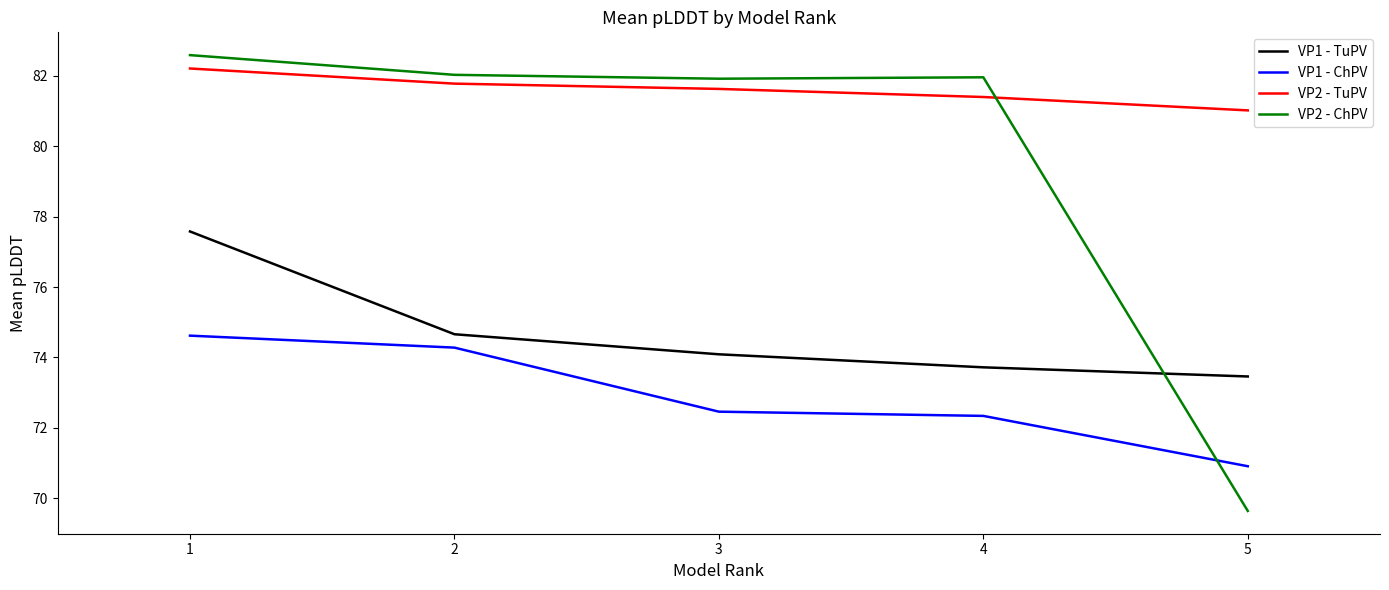

True or false: VP2 - TuPV has a value of 81.4 at 4.

True